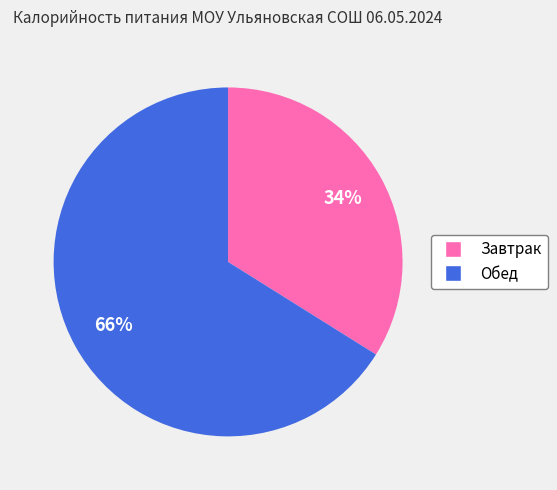

What is the smallest slice in the pie chart?

Завтрак